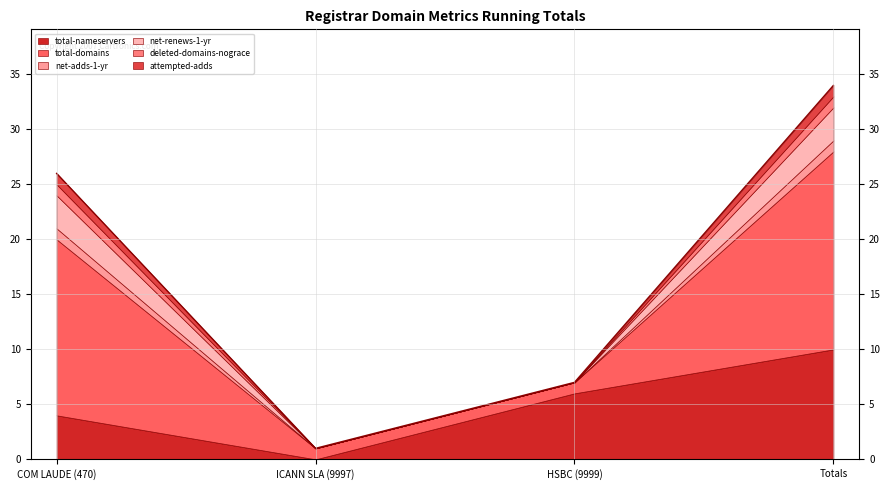

What is the value of the net-renews-1-yr point at the 1st from the left?

3